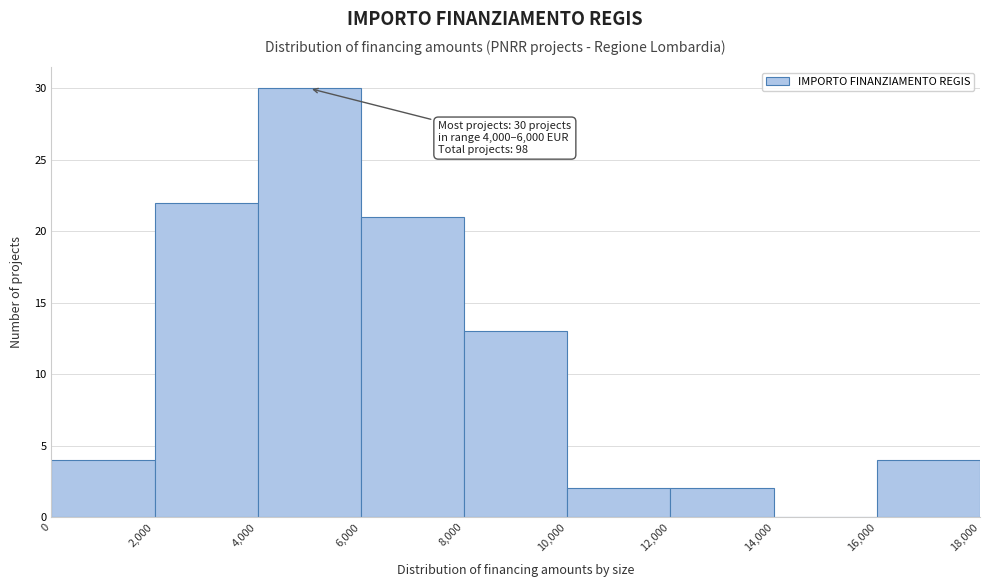

Over which range of the x-axis is the bar tallest?

4,000 to 6,000